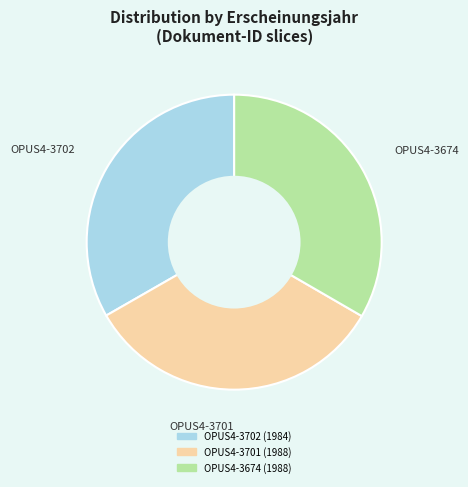

What is the ratio of the value at OPUS4-3701 to the value at OPUS4-3702?

1.0